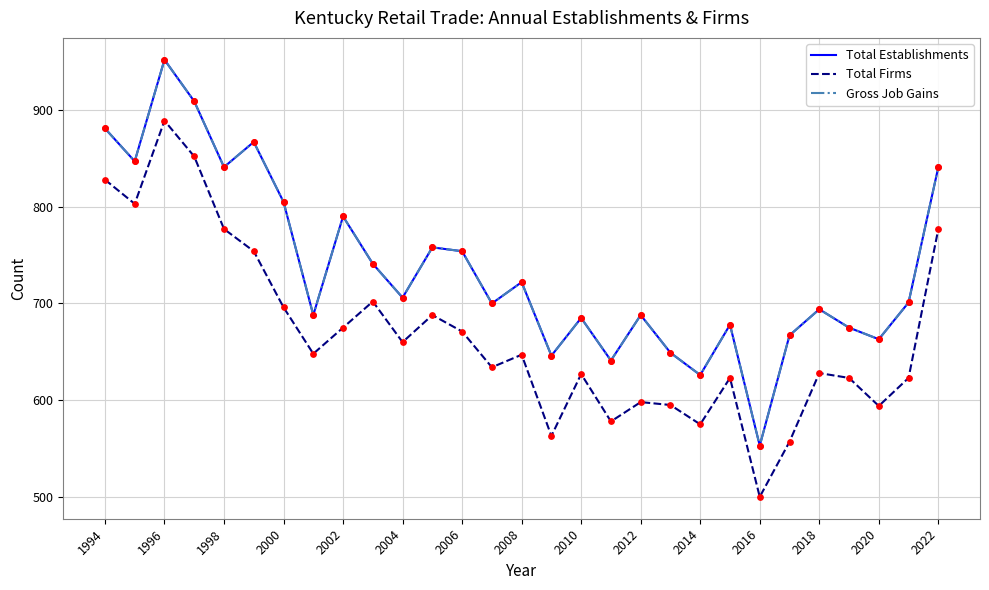

Does the chart have visible grid lines?

Yes